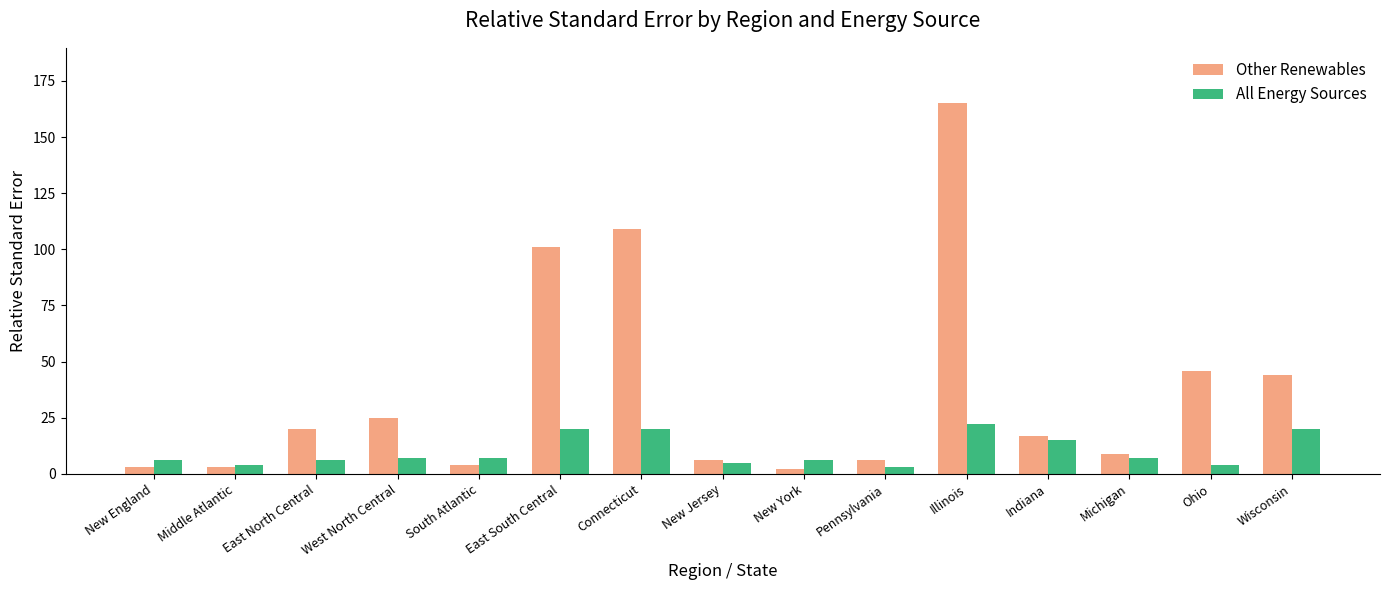

What is the sum of the All Energy Sources values at Ohio and Middle Atlantic?

8